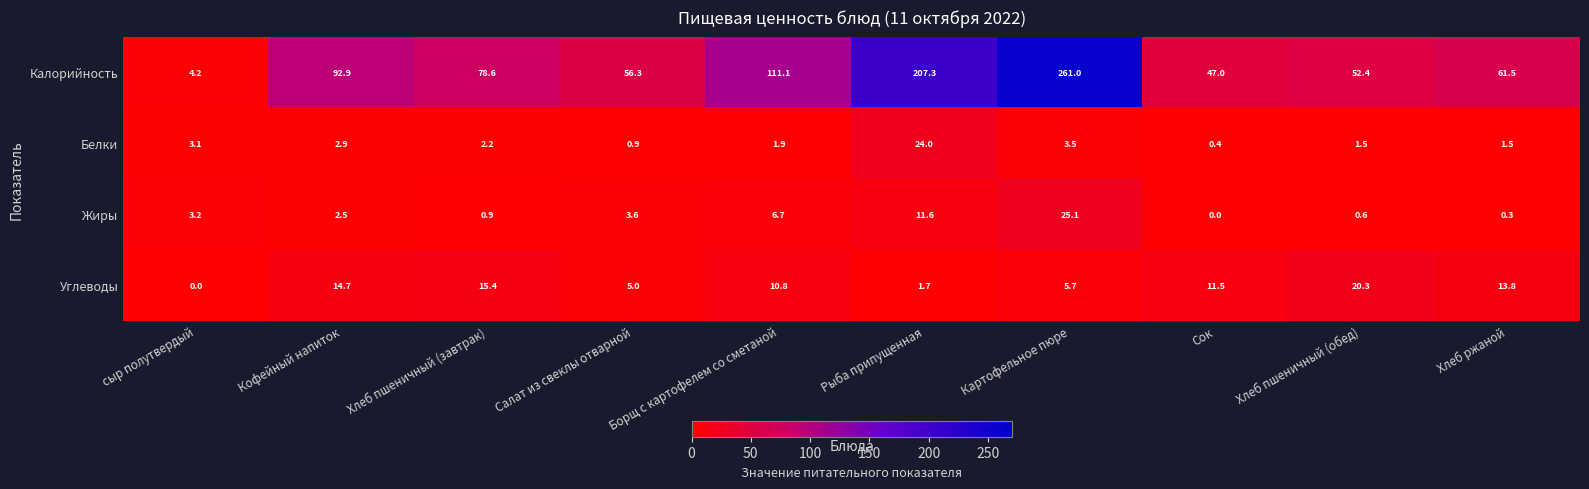

The Углеводы series shows 8.8 at Хлеб пшеничный (завтрак). True or false?

False